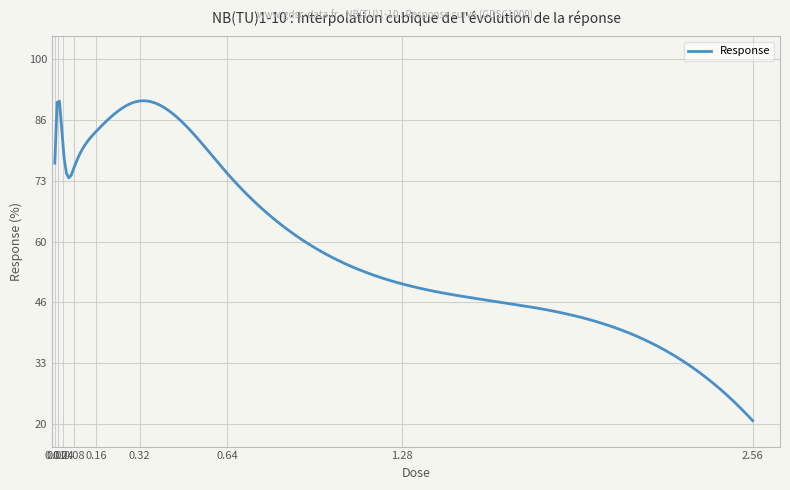

What is the difference between the maximum and minimum values?

70.2